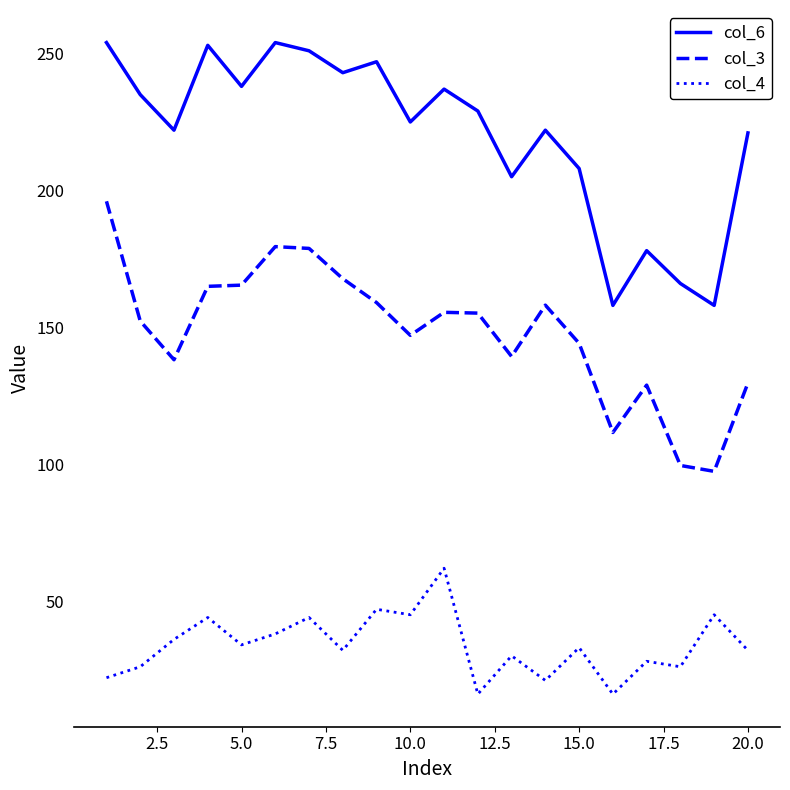

What is the sum of all col_4 values?

677.0